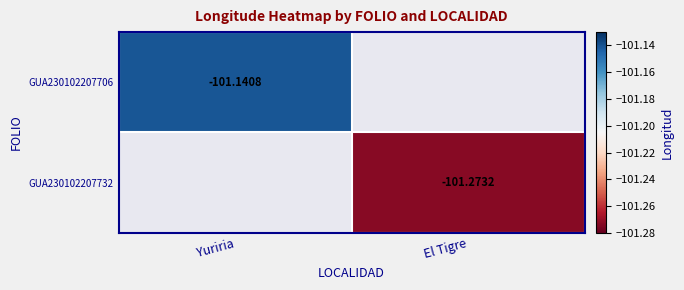

Is it true that GUA230102207732 equals -101.3 at El Tigre?

True